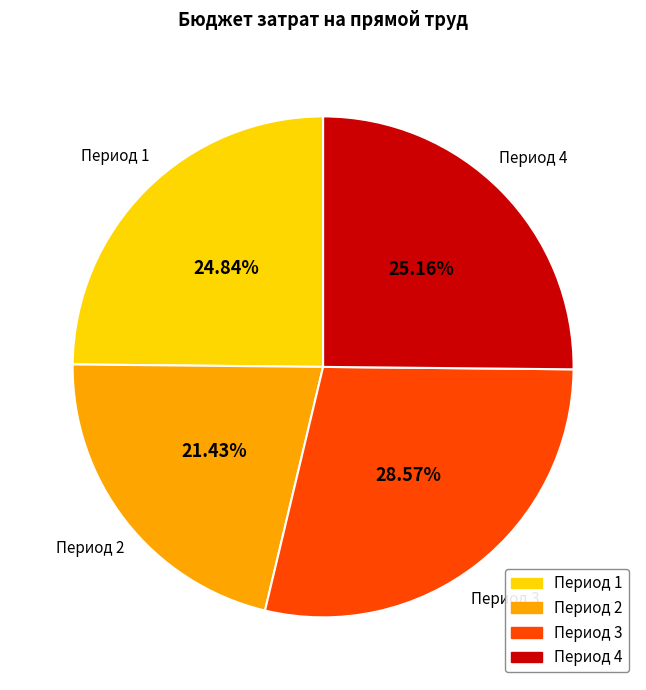

Which slice is the smallest?

Период 2